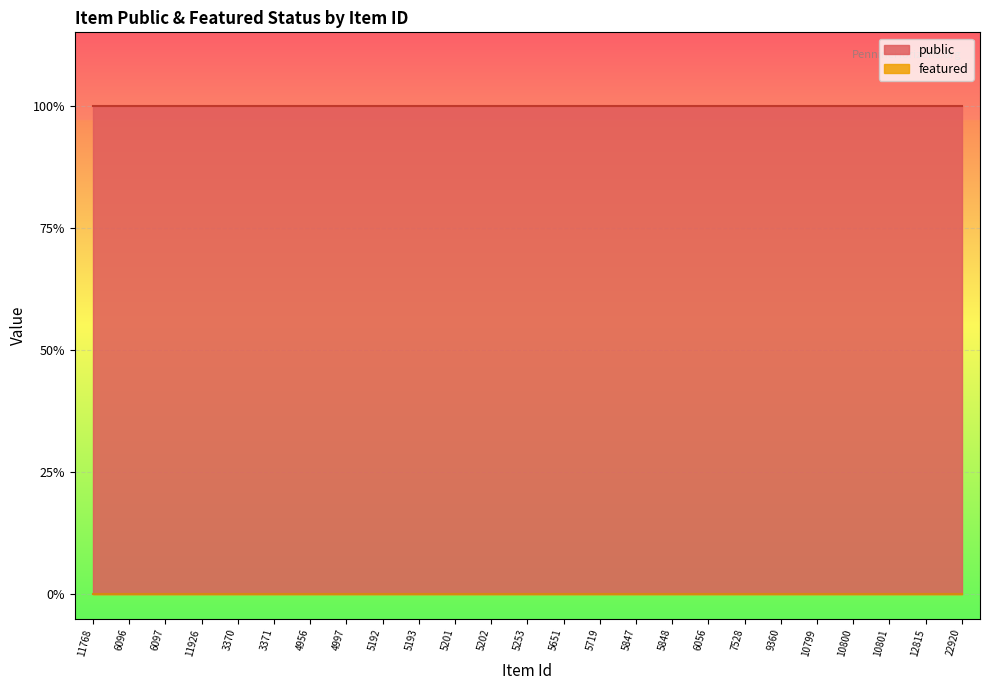

What is the total value across all series at 5847?

1